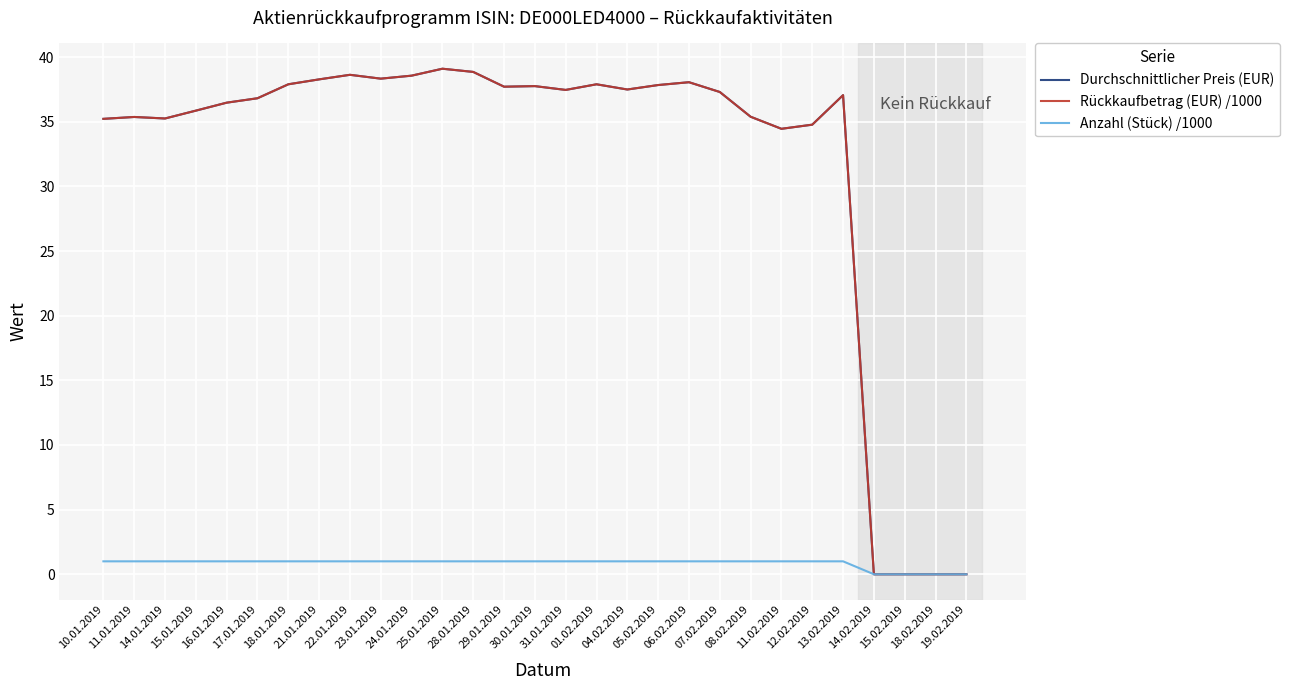

Does the chart have visible grid lines?

Yes